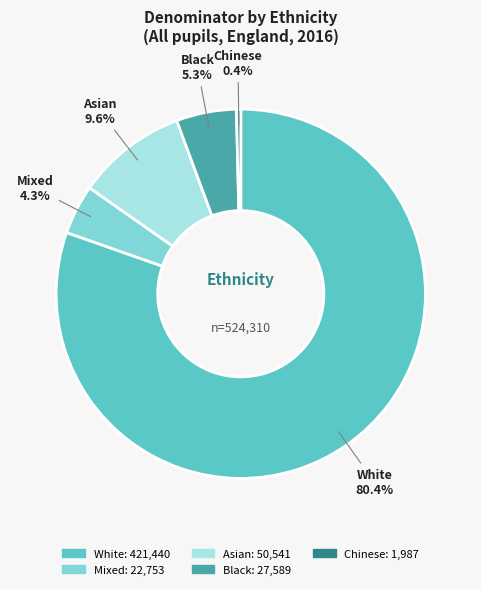

What is the majority slice?

White